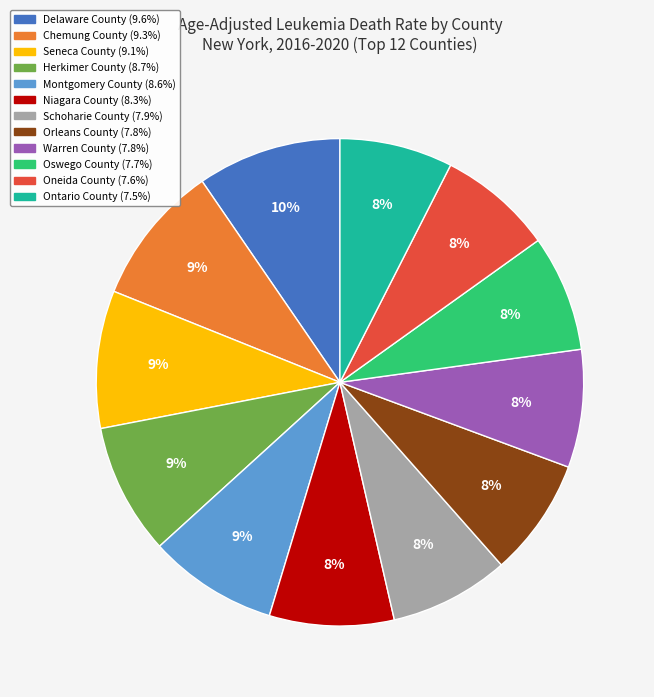

Is there a majority slice in this chart?

No